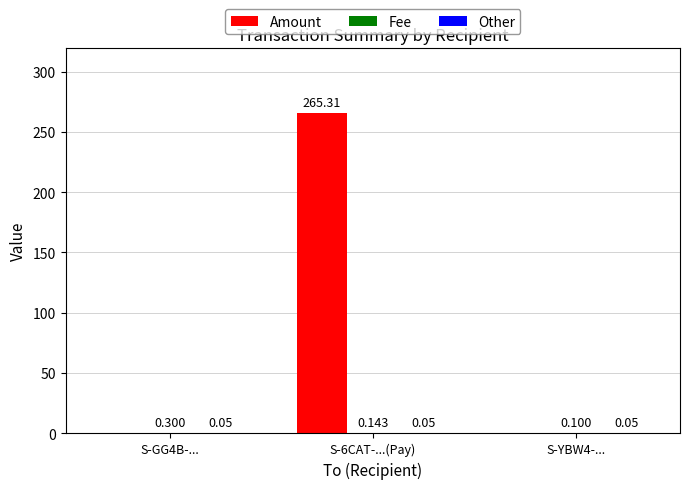

The value of Amount at S-GG4B-... is 0.0. True or false?

True